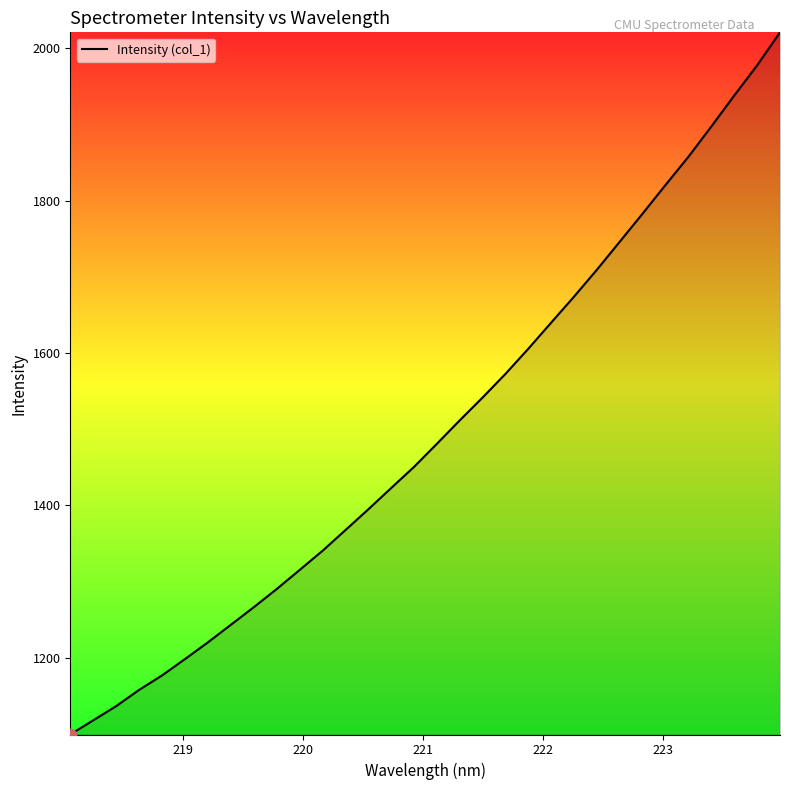

What is the smallest value displayed?

1098.9